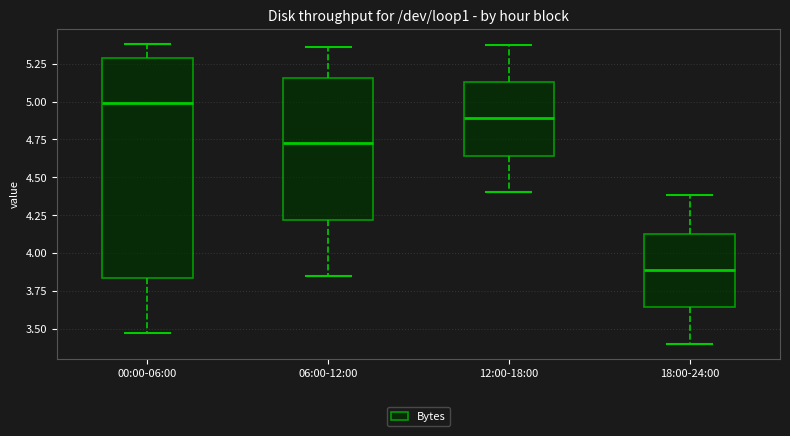

Which box is the tallest, from its lower edge to its upper edge?

00:00-06:00